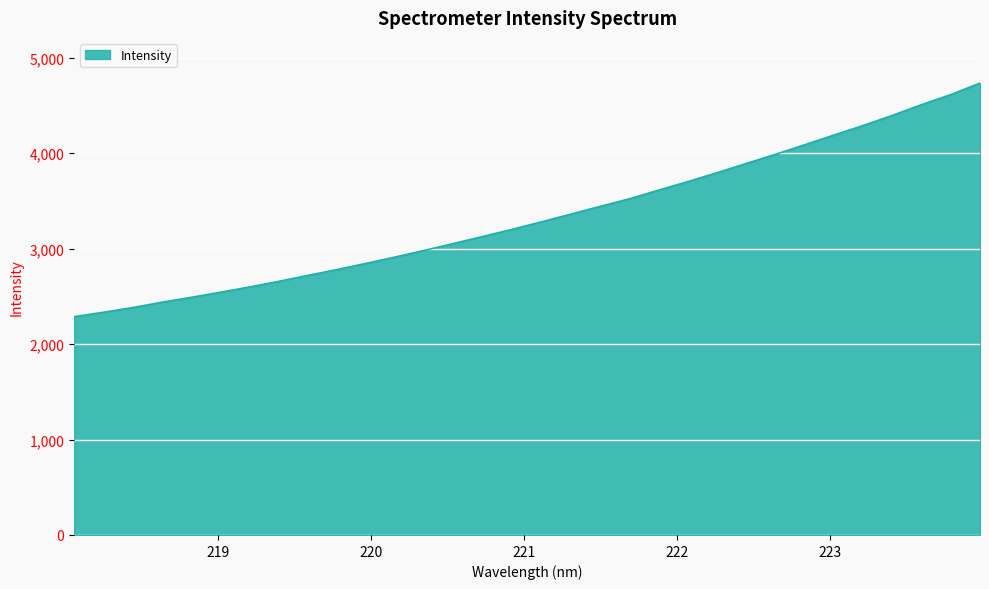

What is the difference between the maximum and minimum values?

2447.2